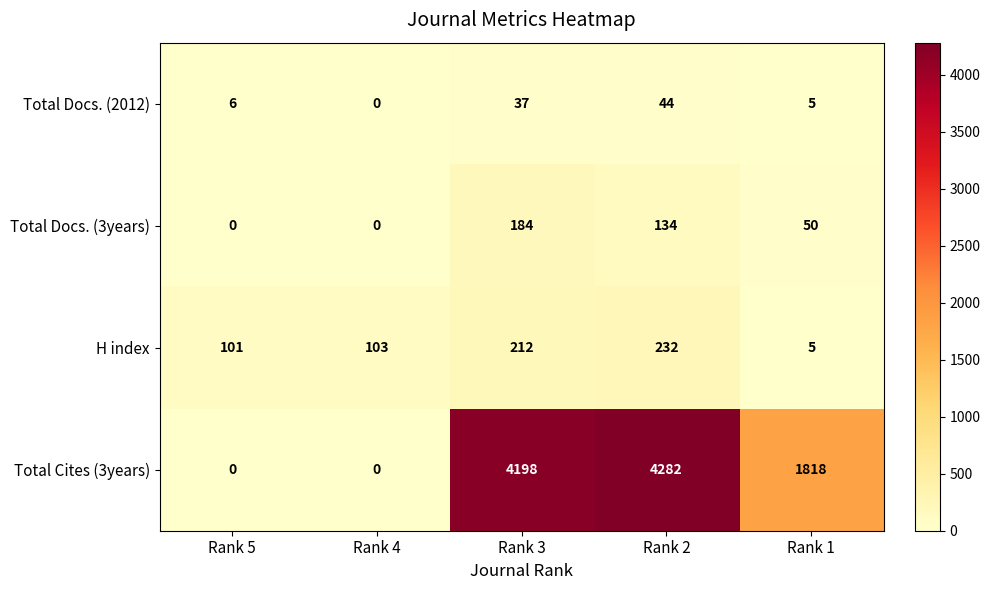

The value of Total Cites (3years) at Rank 4 is -1628. True or false?

False